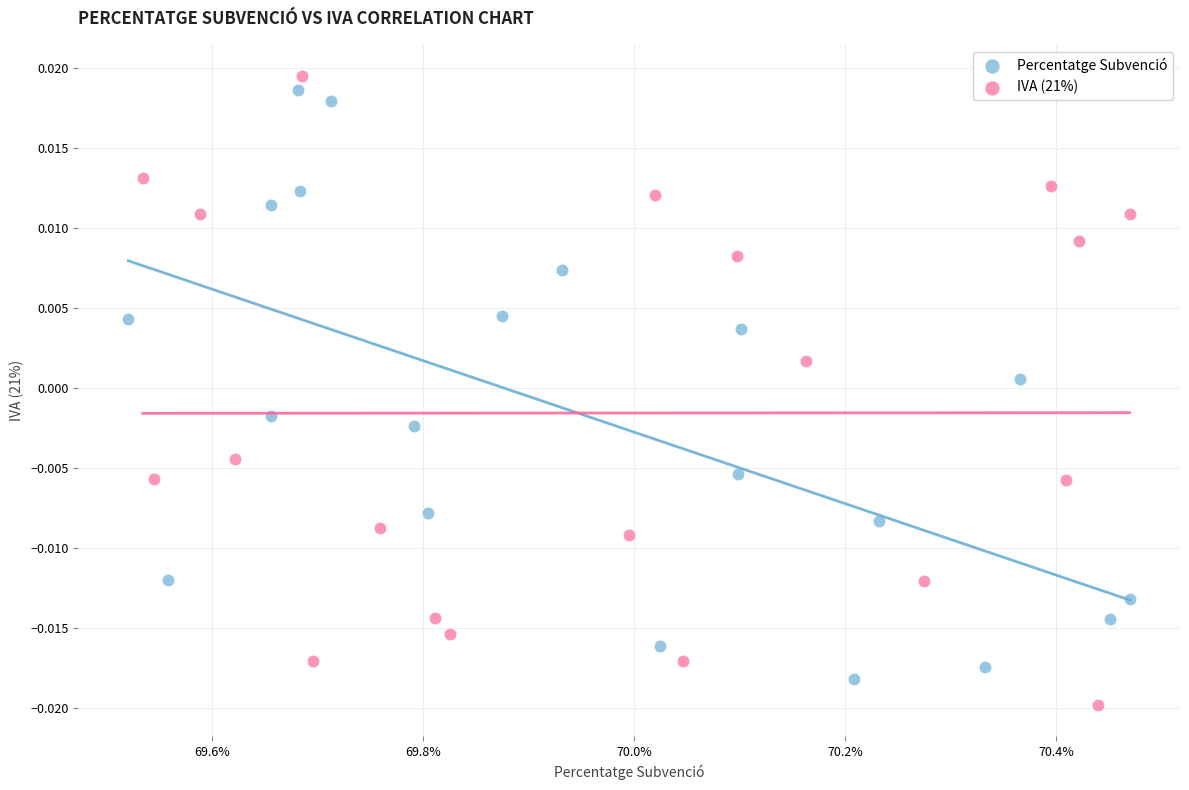

What are all the series names shown in the legend?

Percentatge Subvenció, IVA (21%)